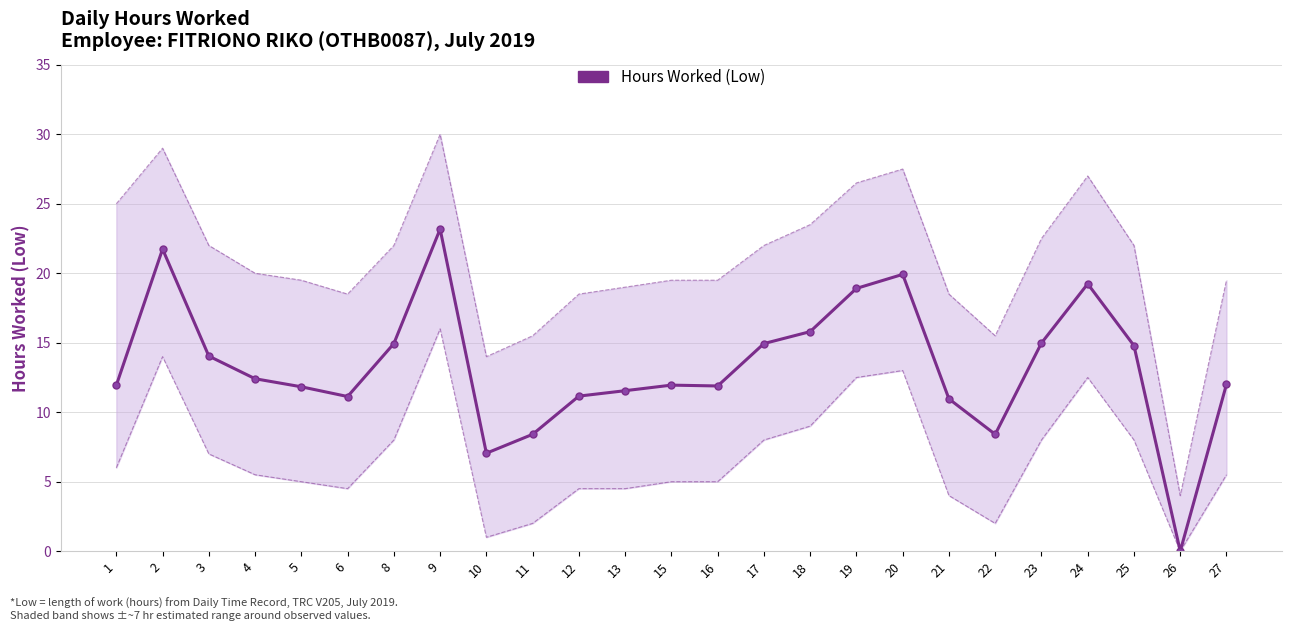

List the labels in order of value, largest first.

9, 2, 20, 24, 19, 18, 23, 8, 17, 25, 3, 4, 27, 15, 1, 16, 5, 13, 12, 6, 21, 11, 22, 10, 26